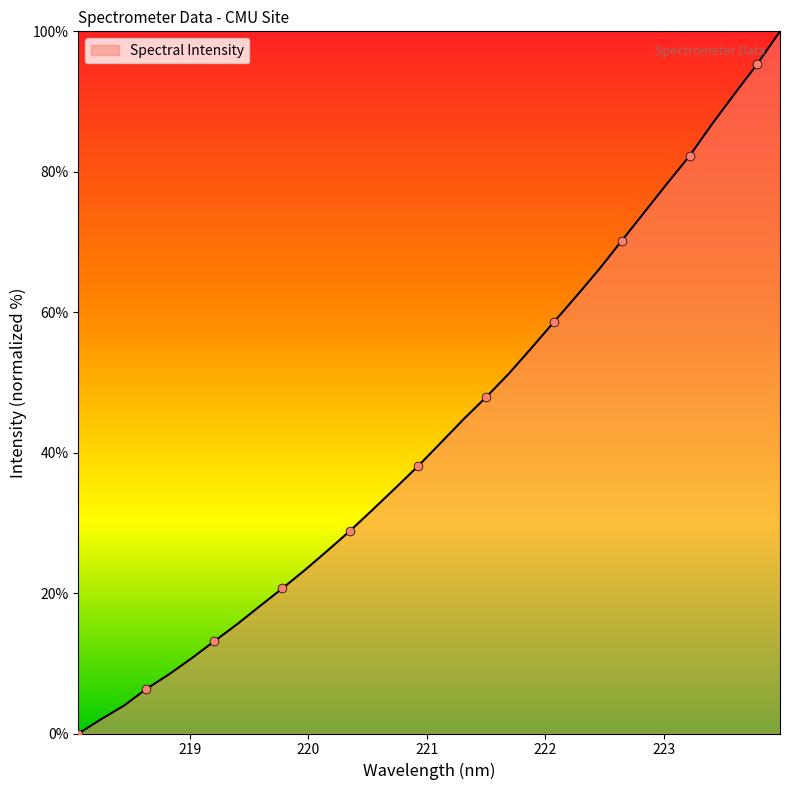

What is the difference between the maximum and minimum values?

100.0